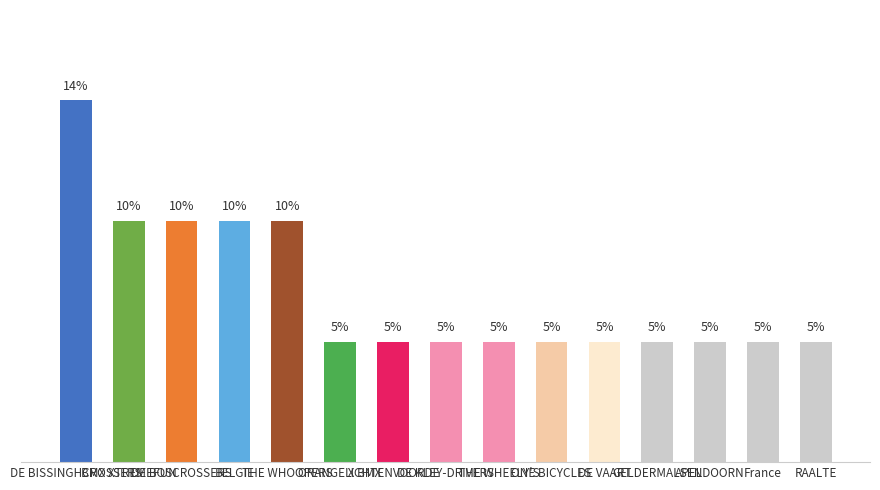

What is the sum of all values?

100.0